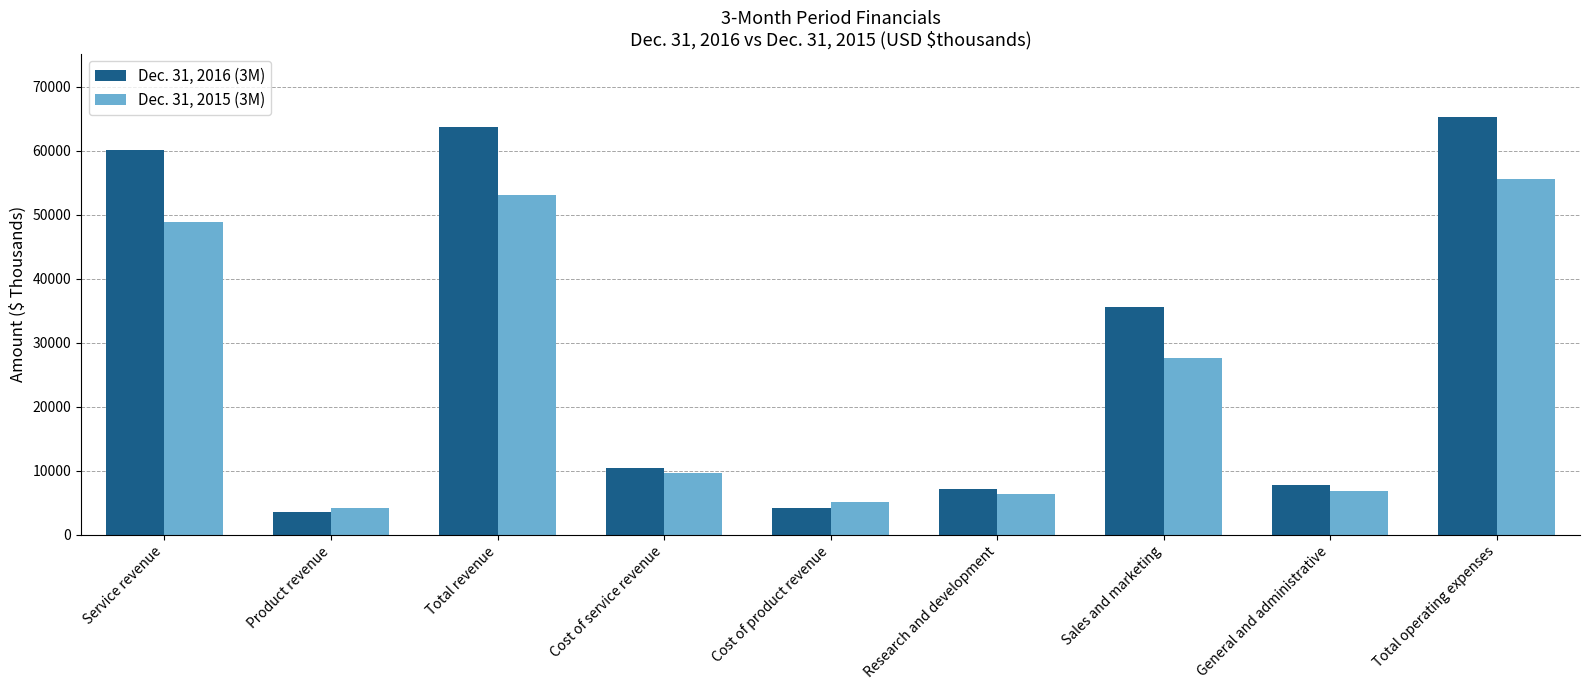

What is the greatest value displayed?

65379